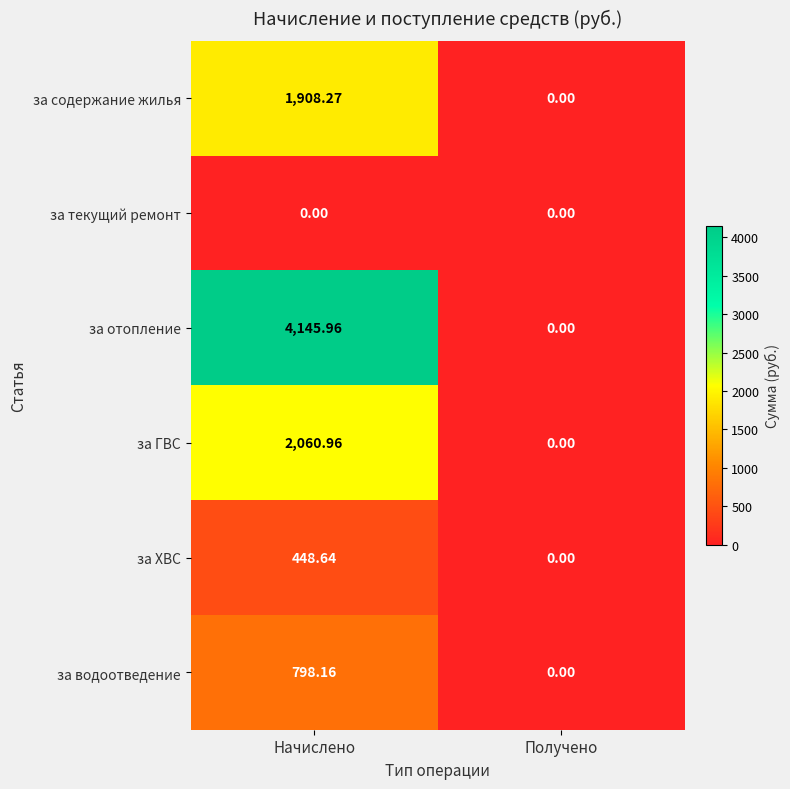

List the series in order of their peak value, lowest first.

за текущий ремонт, за ХВС, за водоотведение, за содержание жилья, за ГВС, за отопление